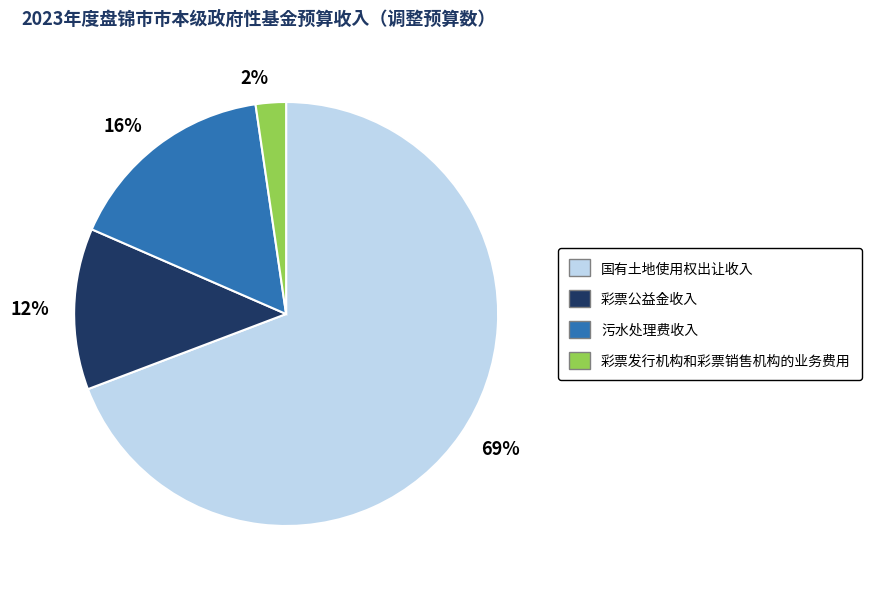

Is there a majority slice in this chart?

Yes